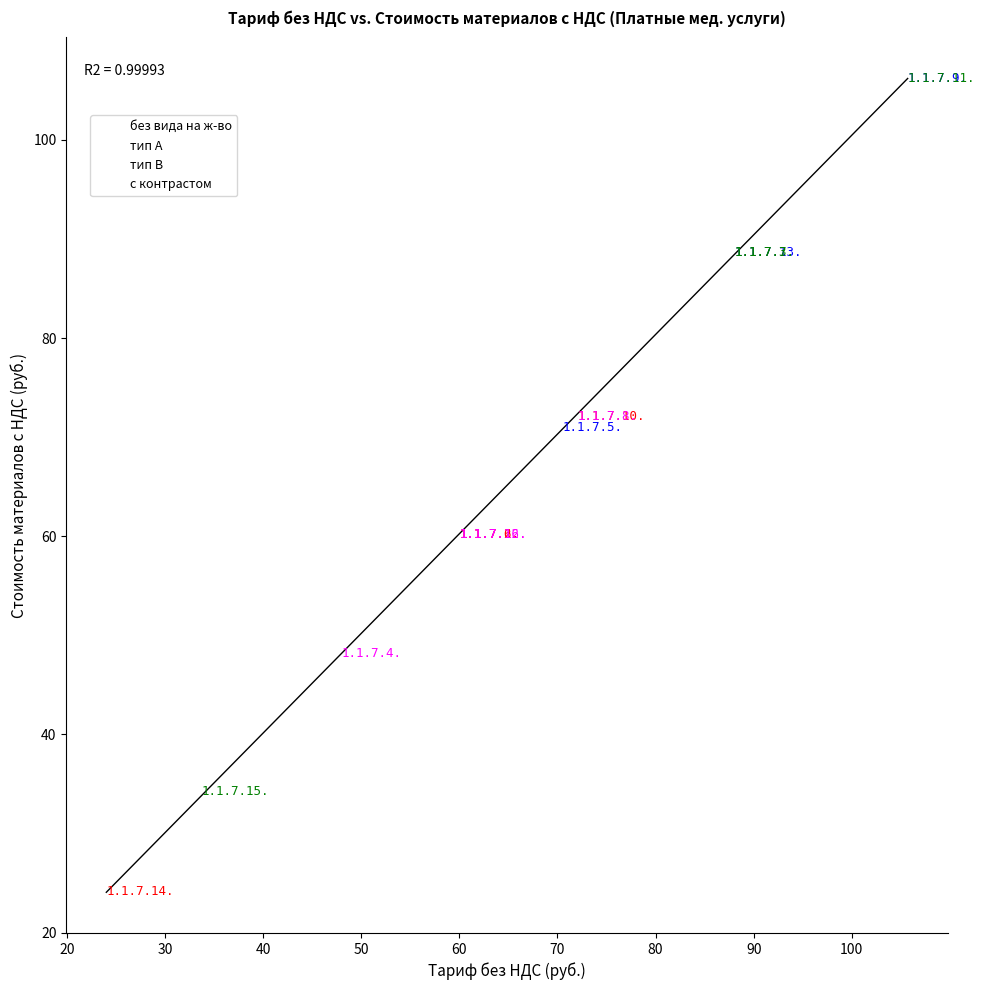

Which series reaches the minimum Y coordinate?

без вида на ж-во